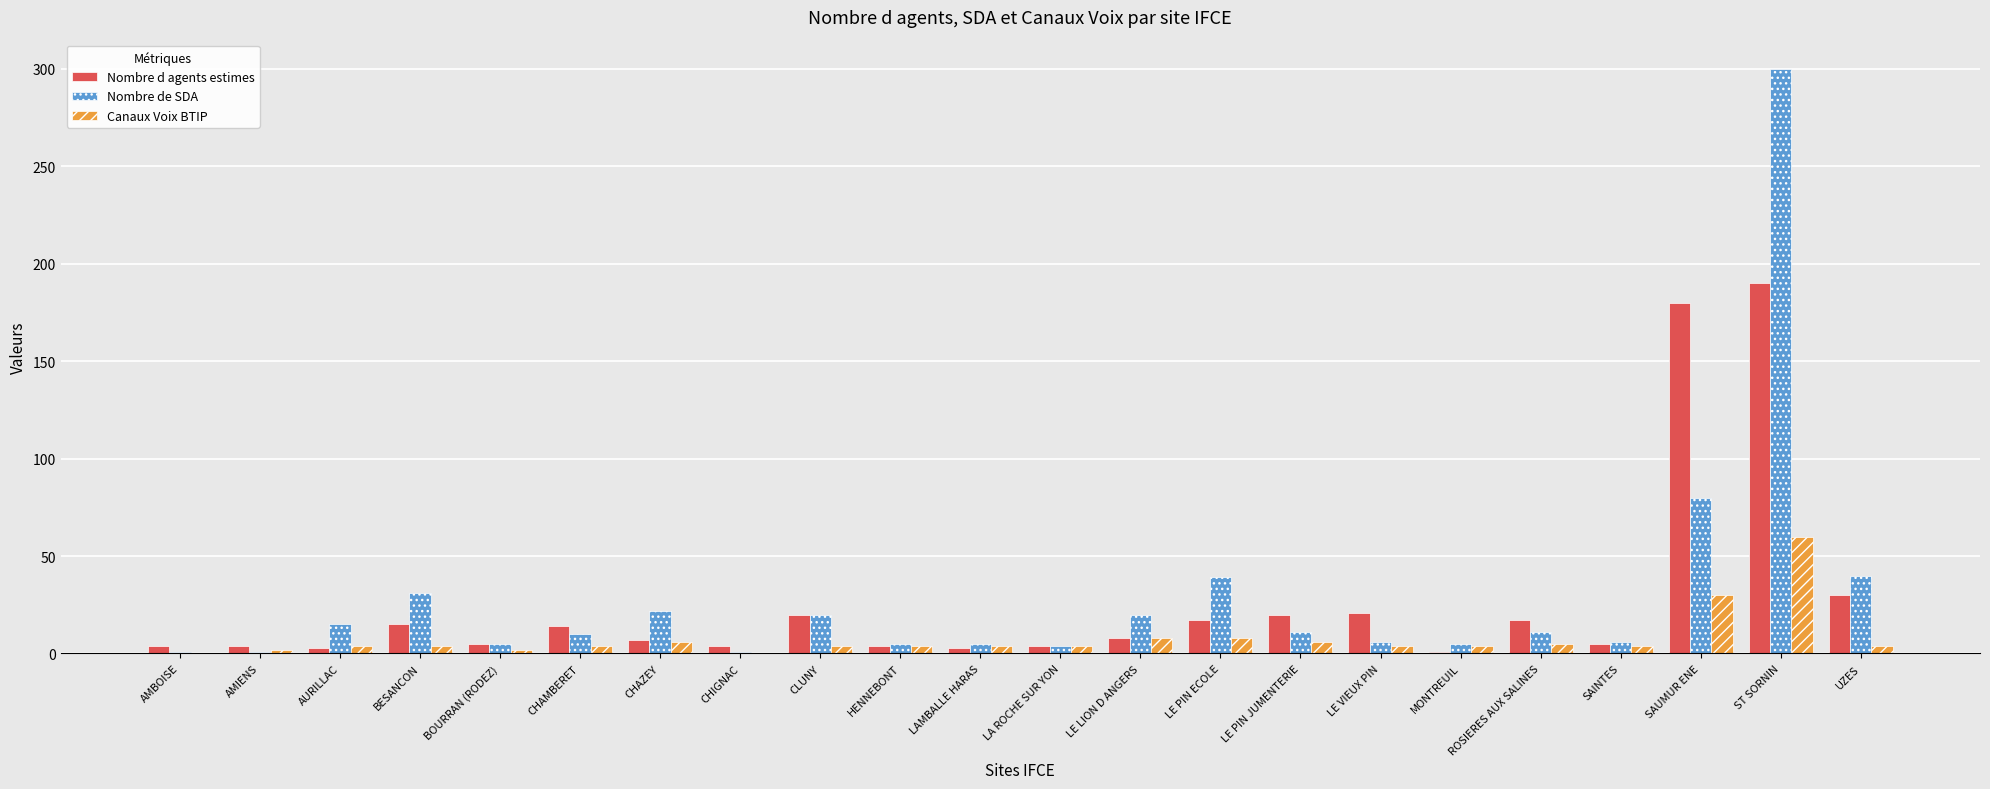

Between BOURRAN (RODEZ) and SAUMUR ENE, which series saw the biggest shift?

Nombre d agents estimes